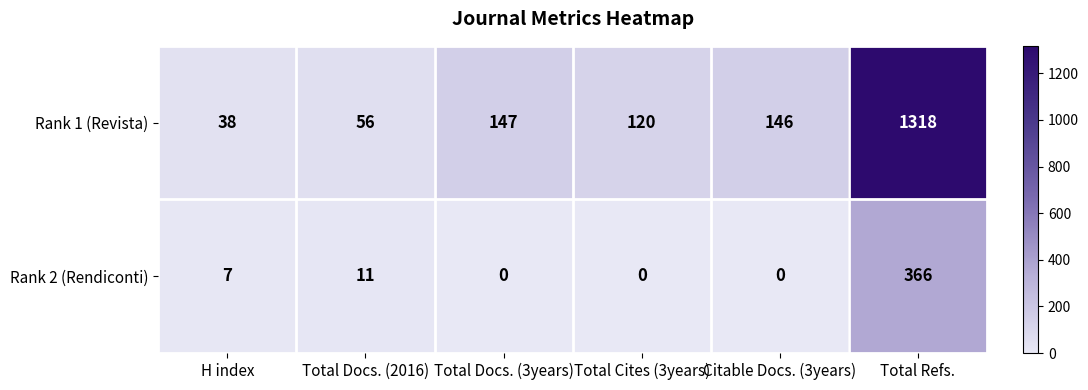

Count the number of data series in this chart.

2